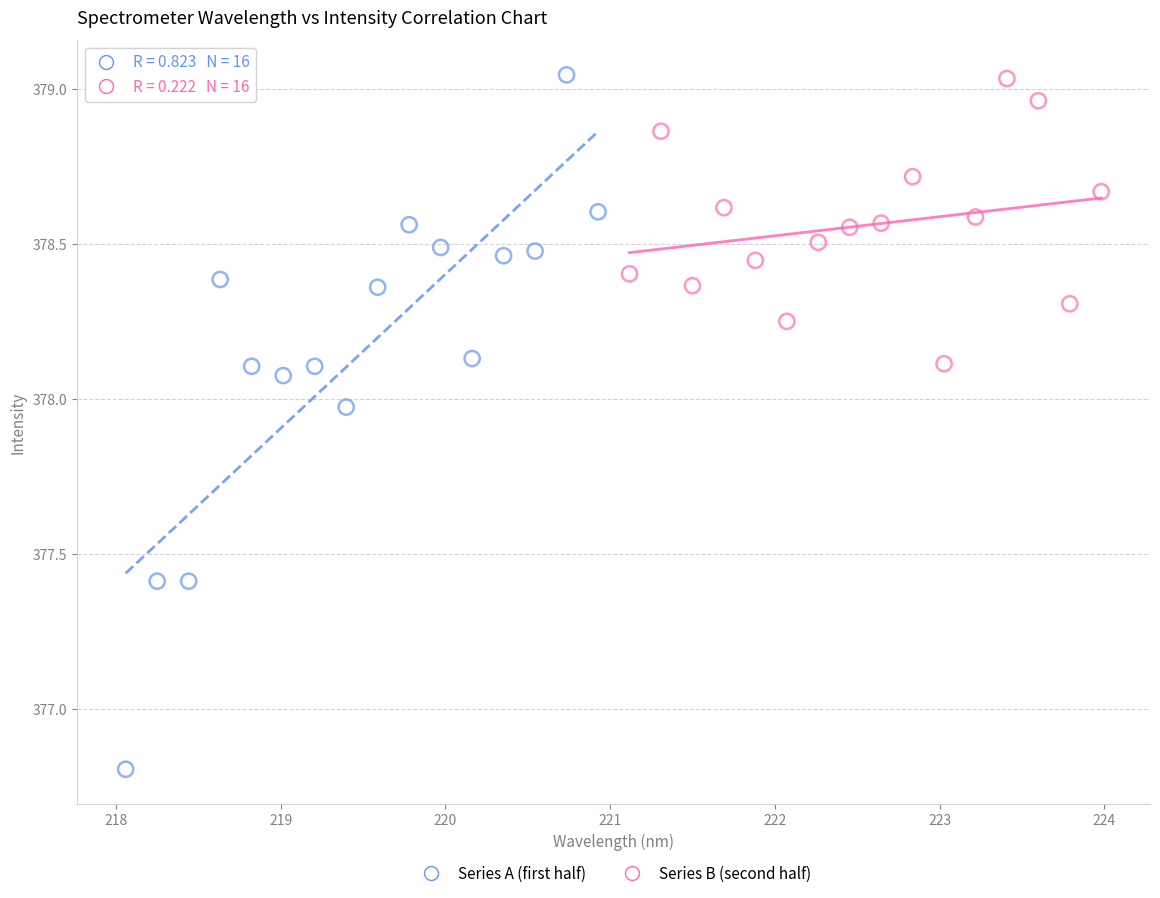

Which series has the largest Y range (max minus min)?

Series A (first half)